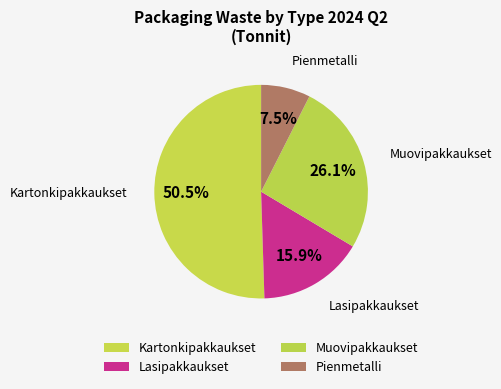

How many segments does this pie chart have?

4